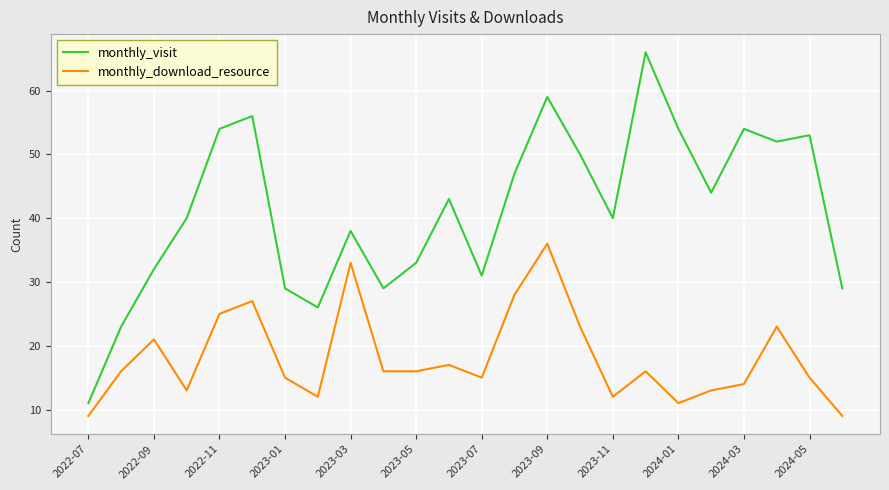

Reading left to right, transcribe all the data shown in this chart.

monthly_visit: 11	23	32	40	54	56	29	26	38	29	33	43	31	47	59	50	40	66	54	44	54	52	53	29
monthly_download_resource: 9	16	21	13	25	27	15	12	33	16	16	17	15	28	36	23	12	16	11	13	14	23	15	9